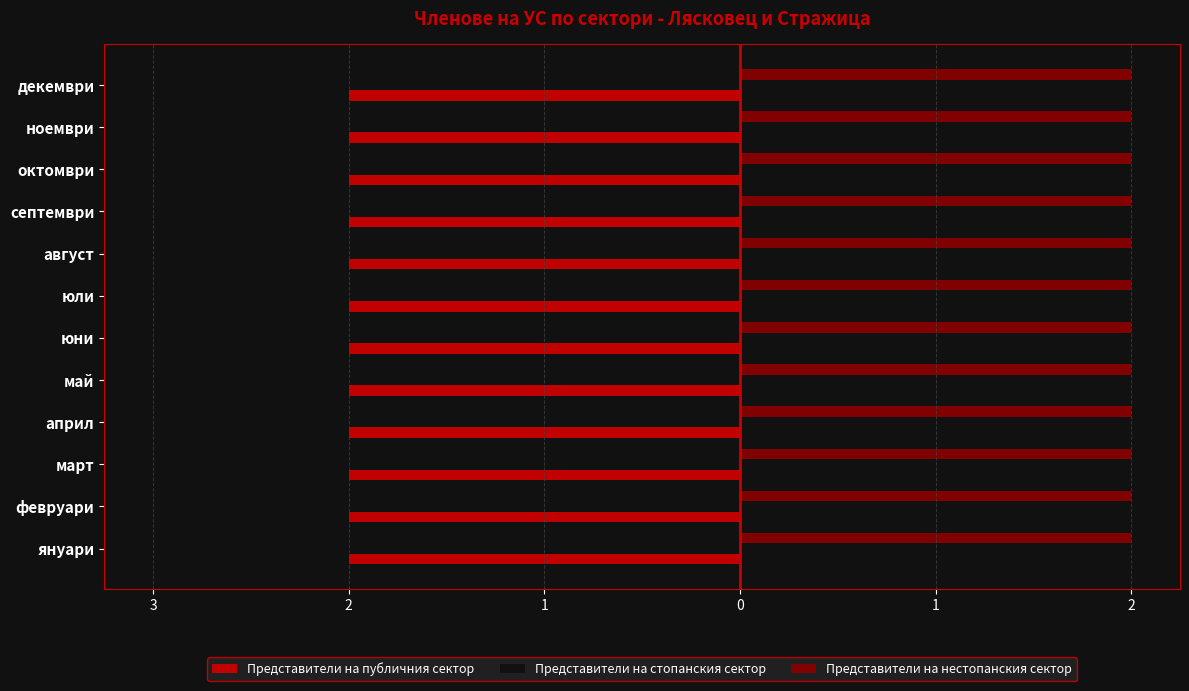

What are all the series names shown in the legend?

Представители на публичния сектор, Представители на стопанския сектор, Представители на нестопанския сектор